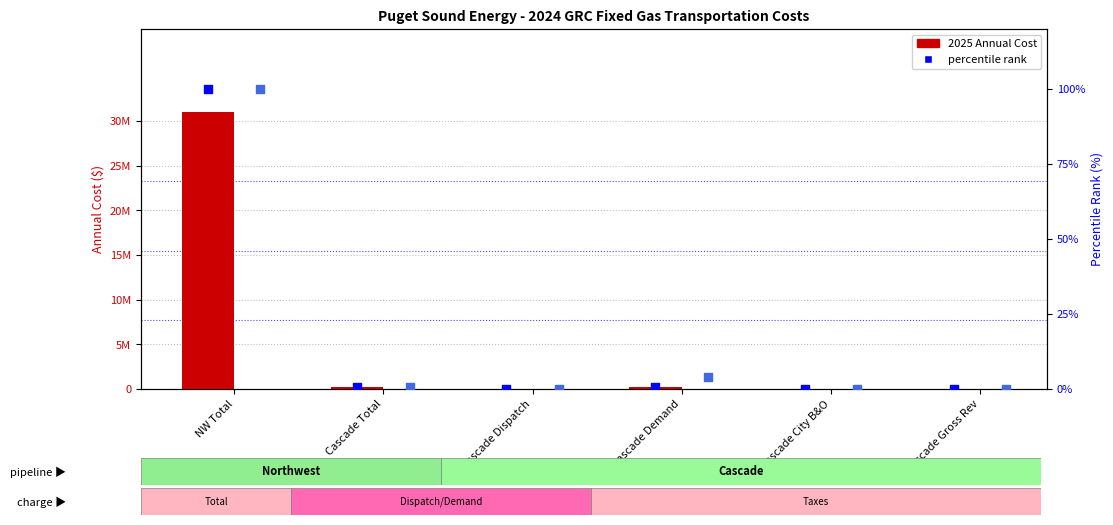

Which series reaches the maximum Y coordinate?

2025 Annual